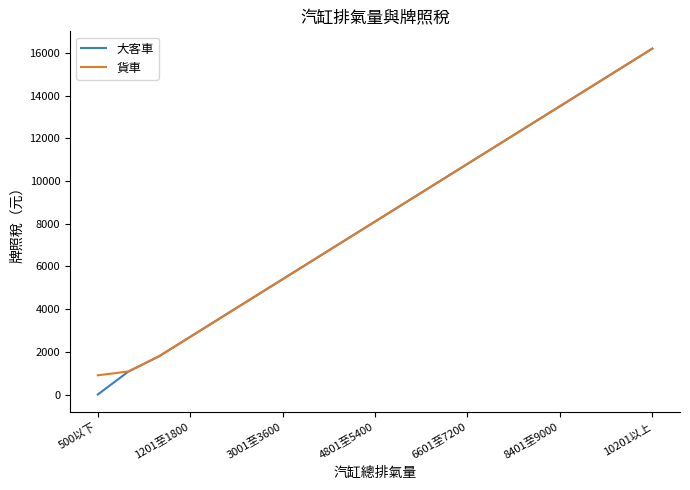

Which series has the largest range (max minus min)?

大客車